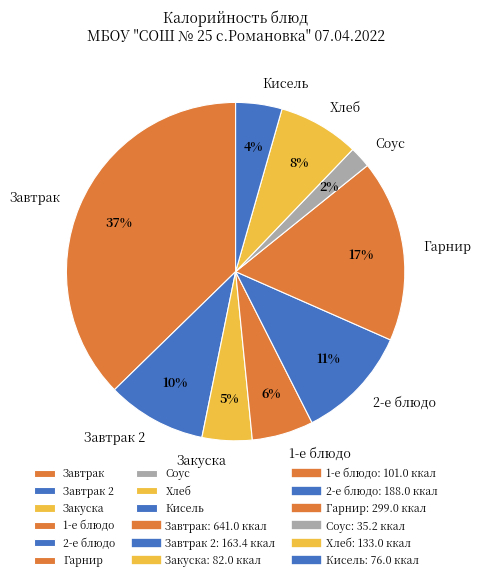

Which has a higher value, Завтрак or Гарнир?

Завтрак